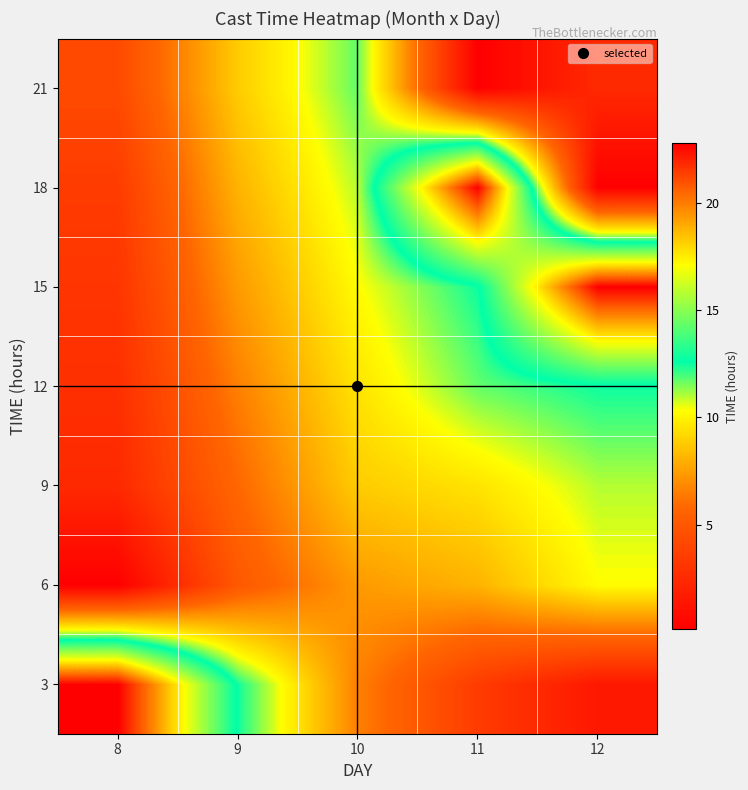

Reading right to left, list all the values displayed in this chart.

3: 12=1.5	11=3.5	10=6.6	9=12.5	8=22.8
6: 12=10.3	11=8.1	10=7.3	9=5.0	8=0.1
9: 12=11.0	11=9.6	10=8.8	9=5.8	8=2.5
12: 12=12.5	11=11.7	10=9.6	9=6.6	8=2.8
15: 12=22.8	11=12.5	10=10.3	9=7.3	8=3.1
18: 12=0.1	11=22.8	10=11.0	9=8.1	8=3.5
21: 12=2.5	11=0.1	10=11.7	9=8.8	8=4.3